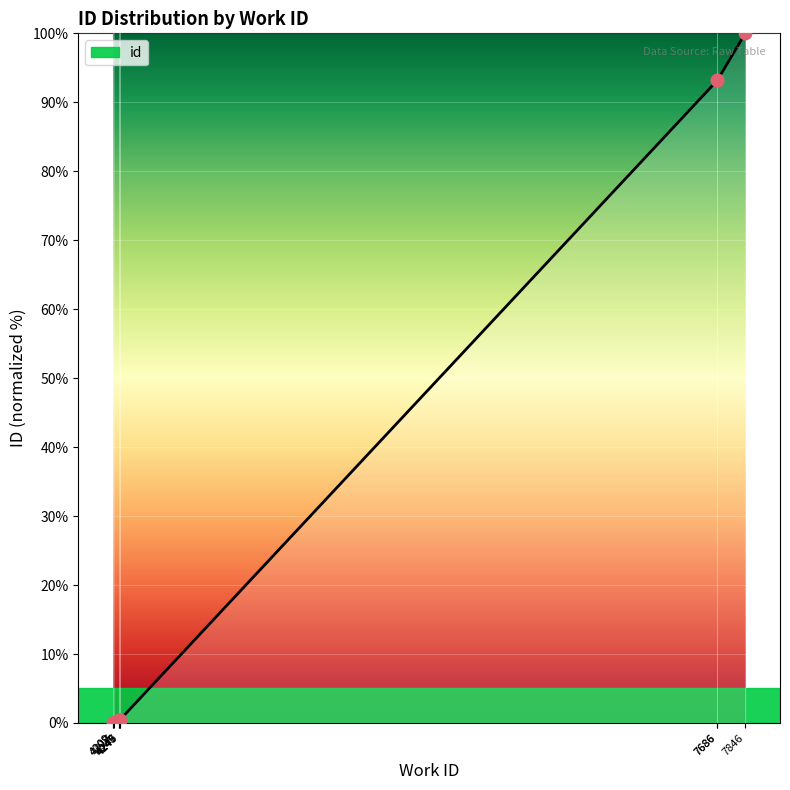

What is the change in value from 7686 to 7846?

+6.8